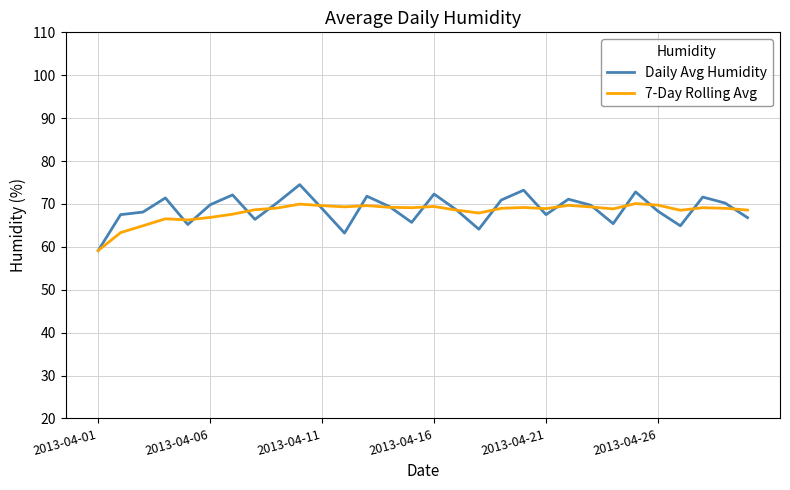

Rank the series by their maximum value, from lowest to highest.

7-Day Rolling Avg, Daily Avg Humidity